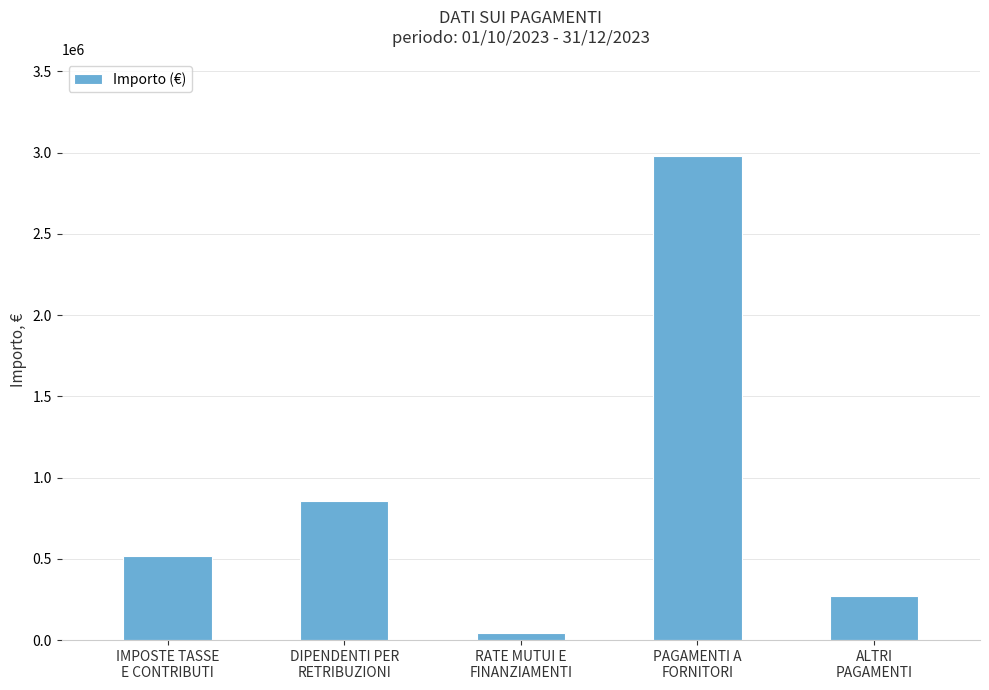

The value at PAGAMENTI A
FORNITORI is 2978574.7. True or false?

True